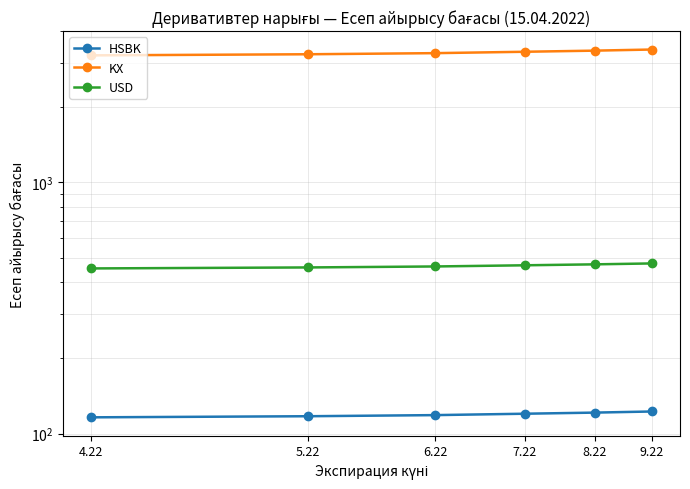

What is the difference between the maximum and minimum values in the HSBK series?

6.4